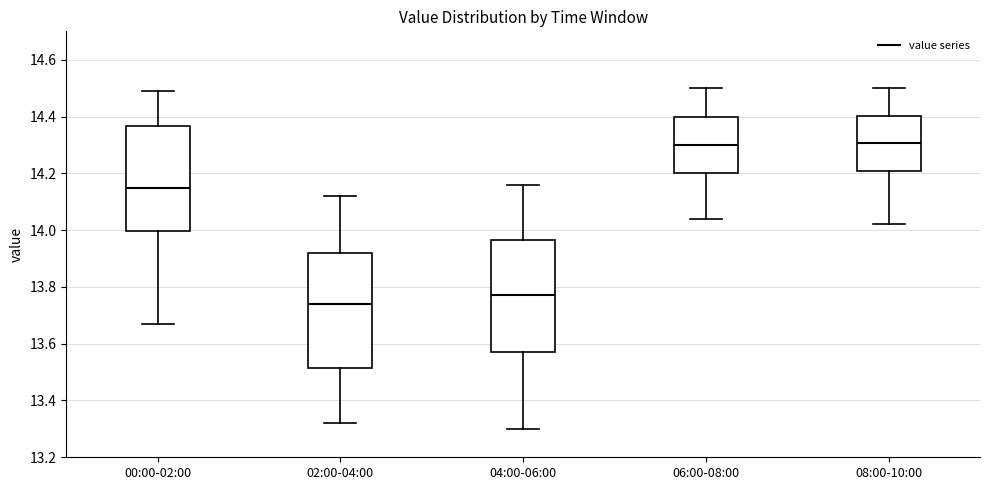

Where does the upper whisker of the box for 08:00-10:00 end on the y-axis? The values are not printed on the chart, so give them approximately, as read against the axis.

14.50